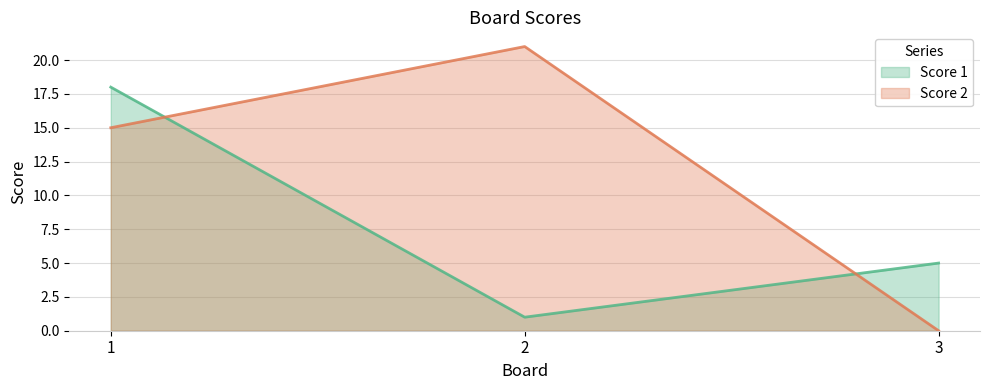

Read the Score 2 value at 1.

15